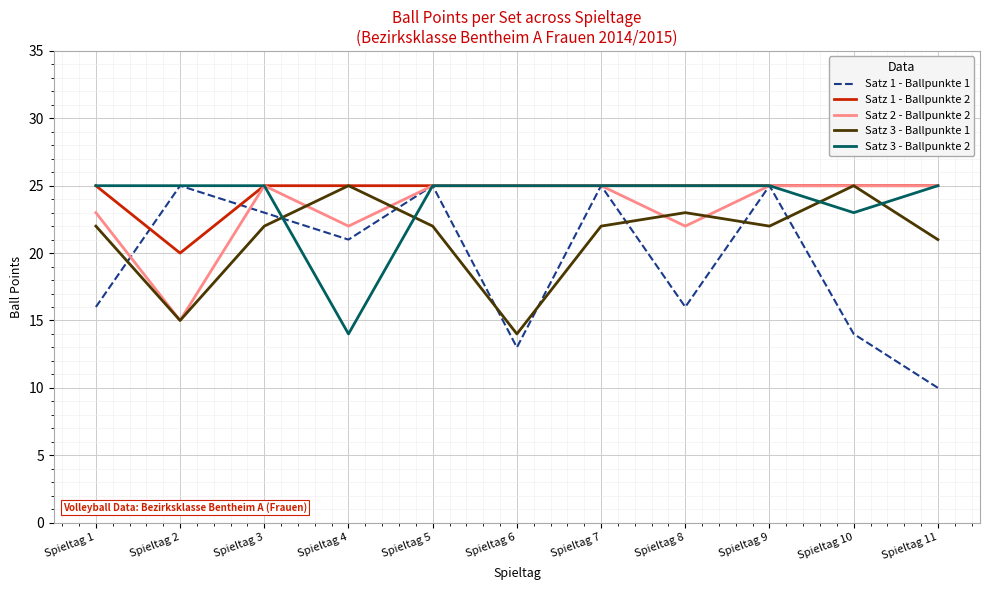

Reading right to left, extract all data points from this chart.

Satz 1 - Ballpunkte 1: 10	14	25	16	25	13	25	21	23	25	16
Satz 1 - Ballpunkte 2: 25	25	25	25	25	25	25	25	25	20	25
Satz 2 - Ballpunkte 2: 25	25	25	22	25	25	25	22	25	15	23
Satz 3 - Ballpunkte 1: 21	25	22	23	22	14	22	25	22	15	22
Satz 3 - Ballpunkte 2: 25	23	25	25	25	25	25	14	25	25	25